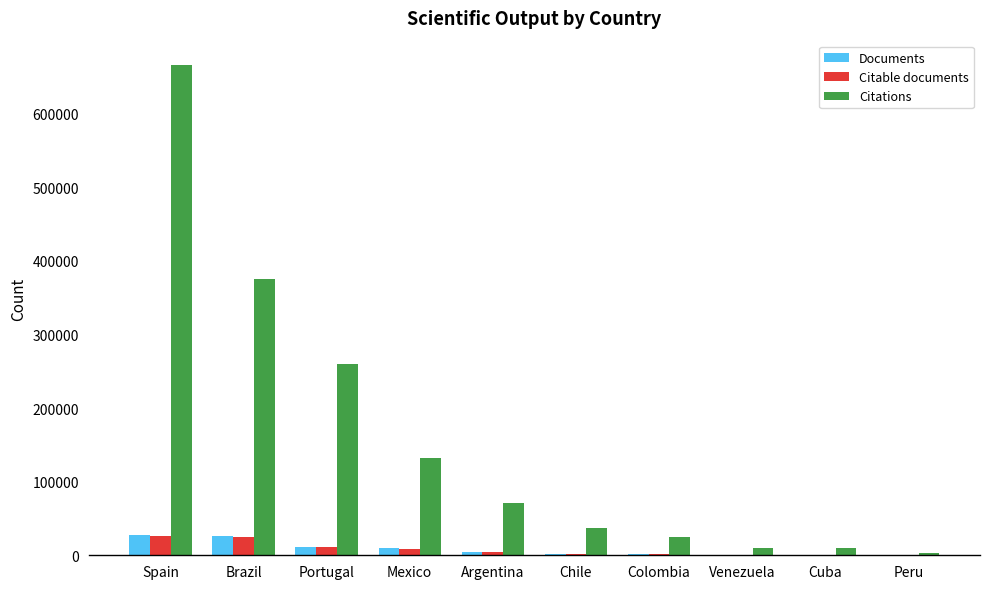

At which category is the sum across all series the highest?

Spain